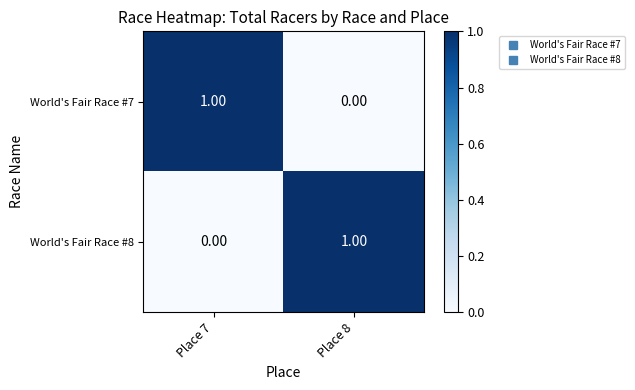

List the labels in order of World's Fair Race #8 value, smallest first.

Place 7, Place 8